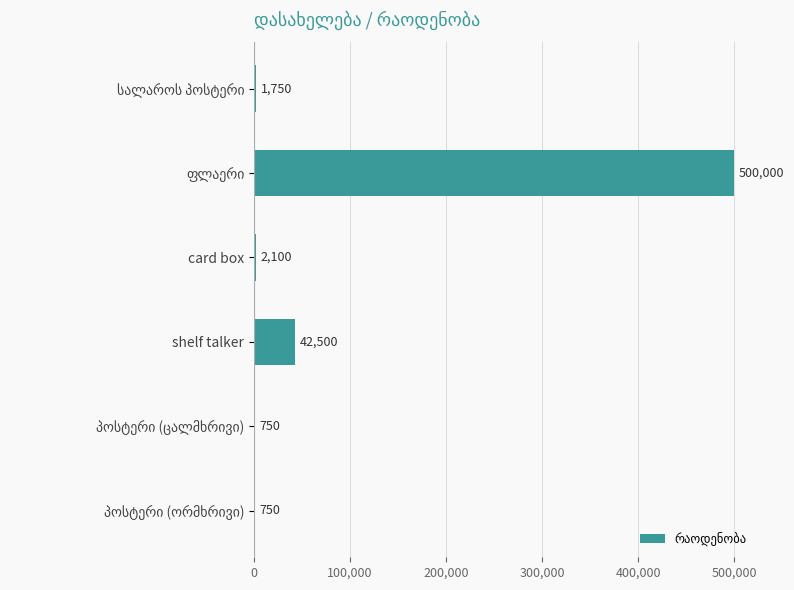

What is the maximum value shown in the chart?

500000